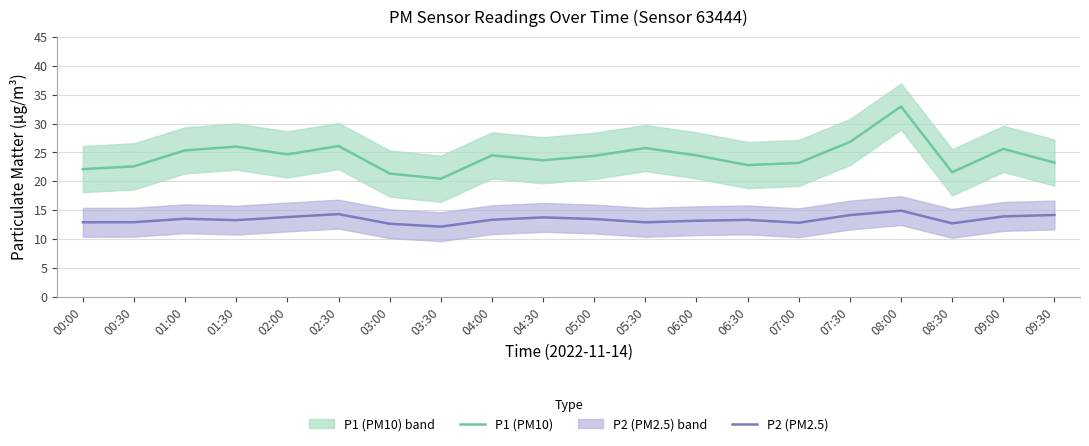

Reading left to right, transcribe all the data shown in this chart.

P1 (PM10): 22.1	22.6	25.4	26.0	24.6	26.1	21.3	20.4	24.5	23.6	24.4	25.8	24.5	22.8	23.2	26.8	33.0	21.6	25.6	23.2
P2 (PM2.5): 12.9	12.9	13.5	13.2	13.8	14.3	12.6	12.1	13.3	13.7	13.4	12.9	13.2	13.3	12.8	14.1	14.9	12.7	13.9	14.2